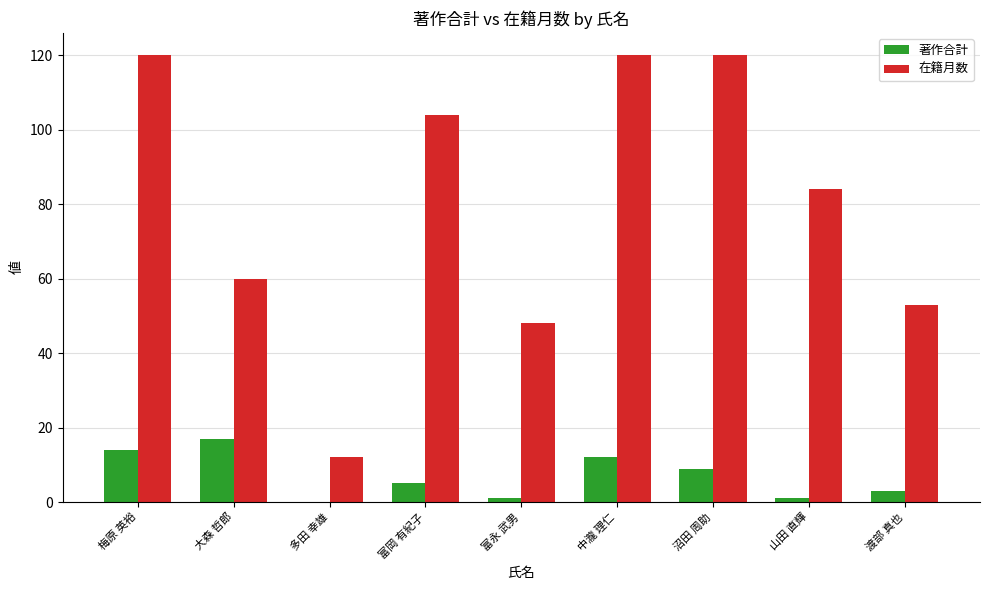

What is the approximate value of 在籍月数 at 沼田 周助?

120